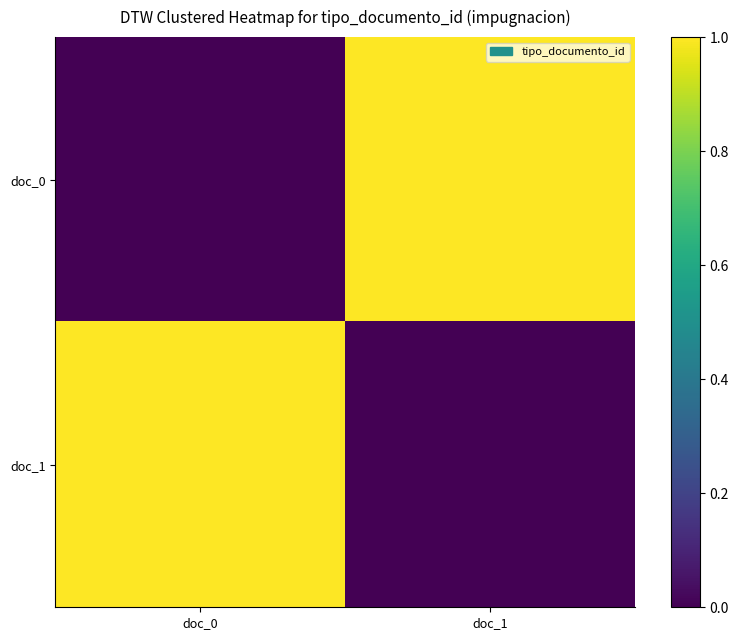

At how many categories does at least one series exceed 0?

2